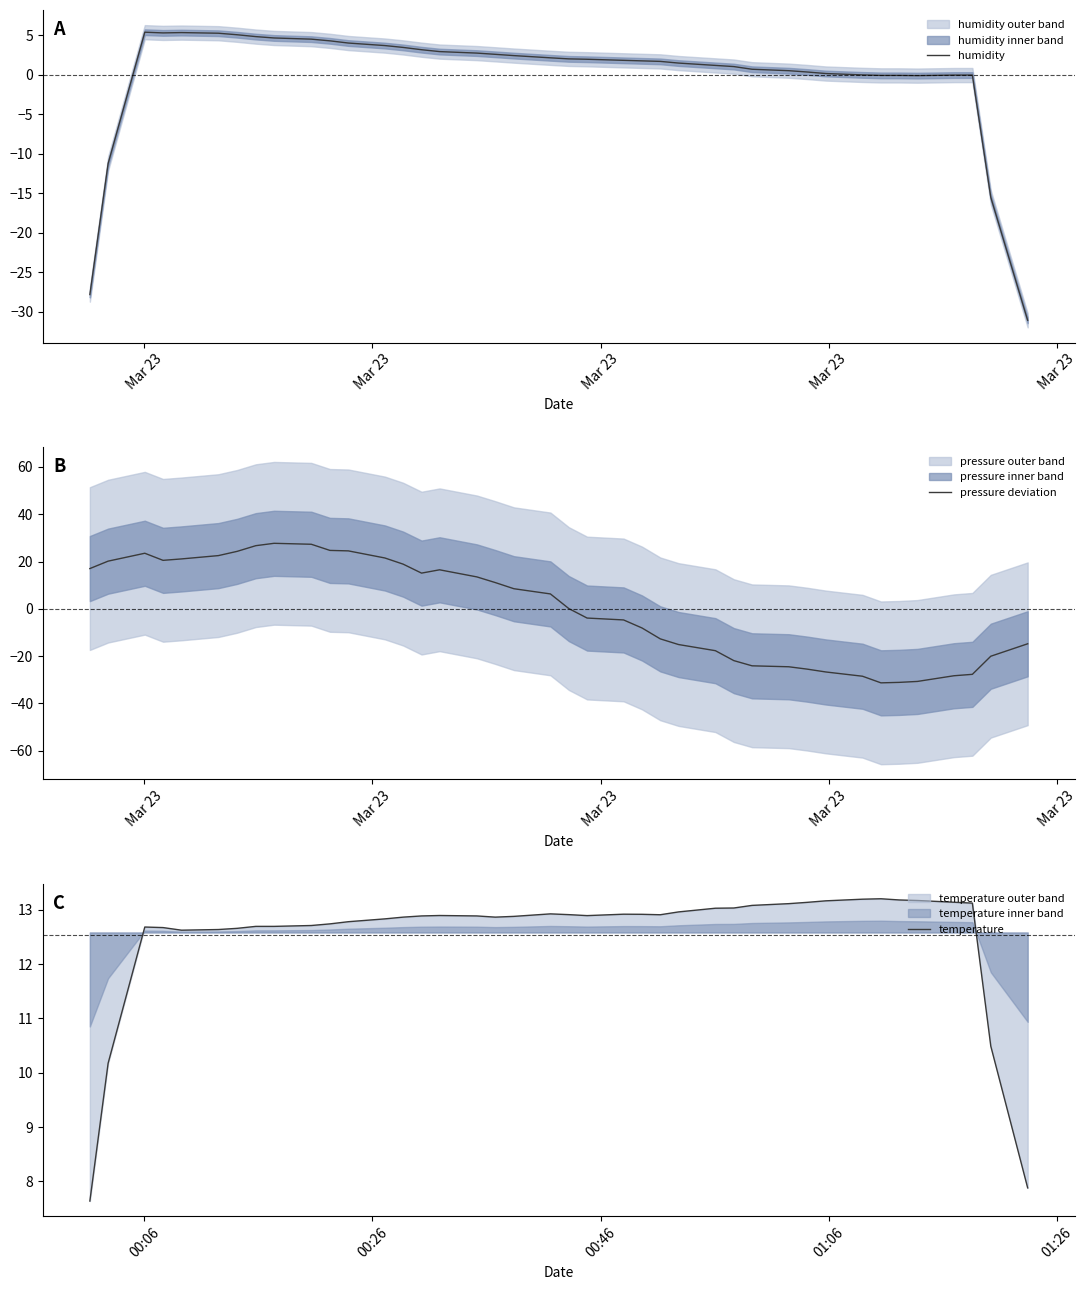

What is the maximum value for temperature?

13.2